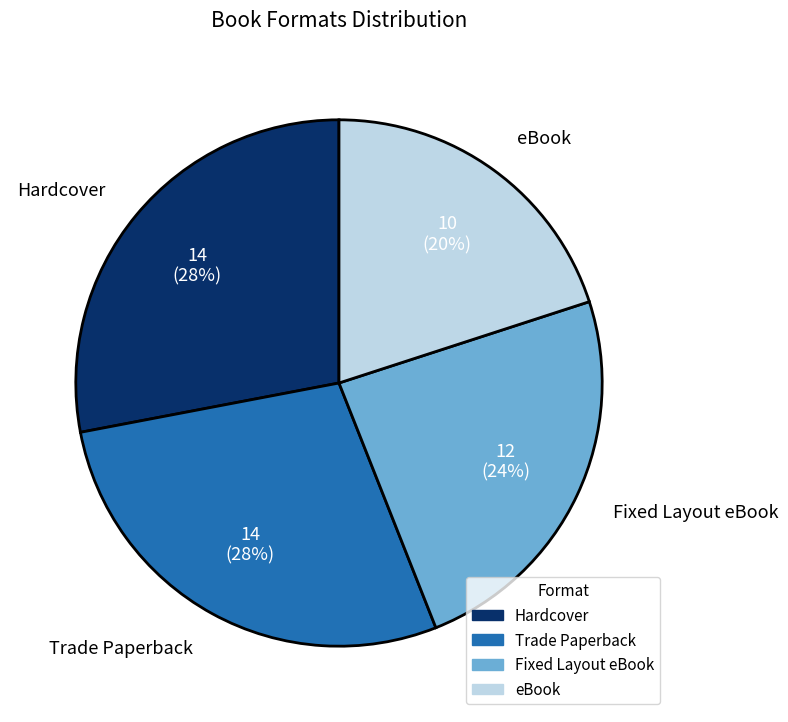

Approximately how many times larger is the value at eBook compared to Trade Paperback?

0.7